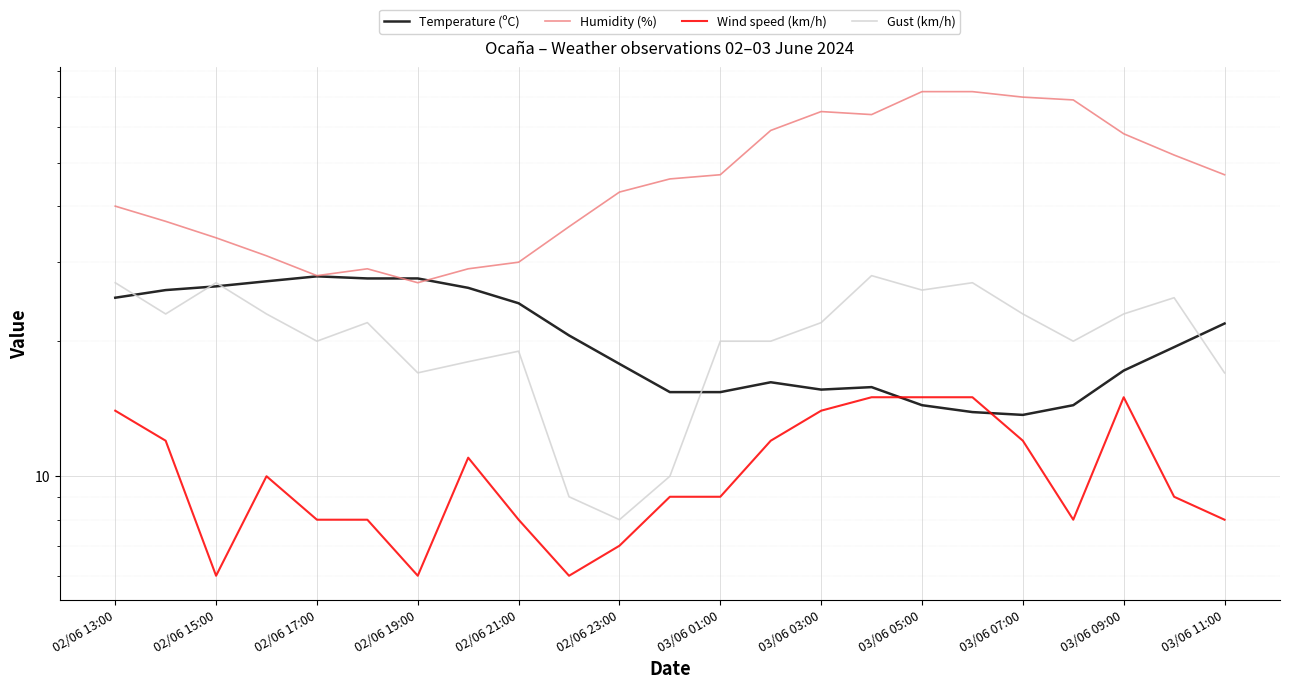

Rank the series at 03/06 07:00 from lowest to highest value.

Wind speed (km/h), Temperature (ºC), Gust (km/h), Humidity (%)